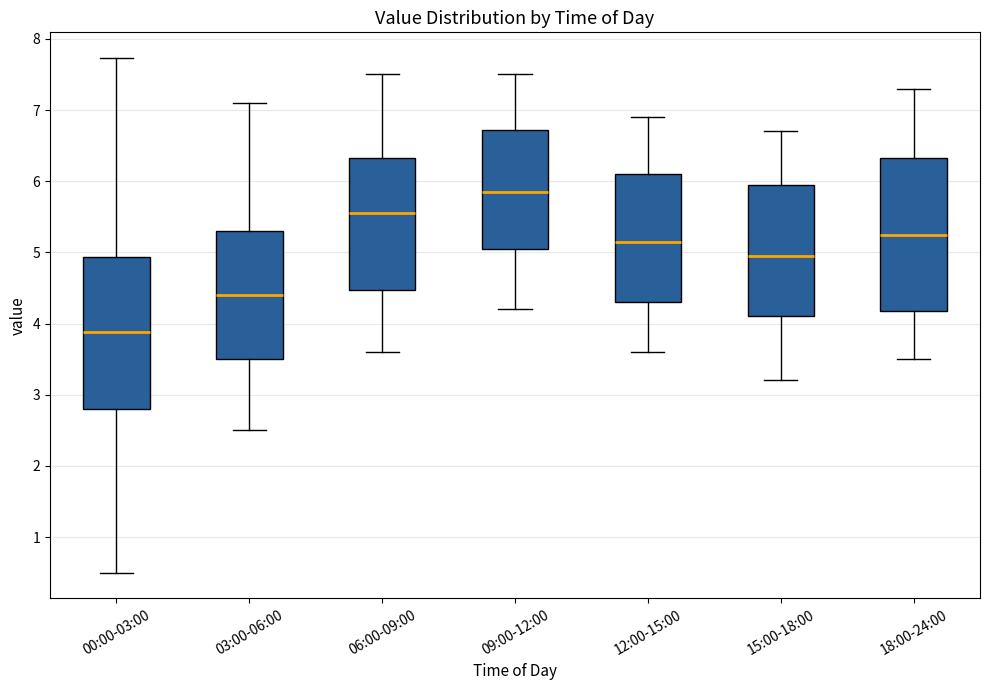

Reading left to right, transcribe this box plot: for each box, give where its median line is, the range the box spans, and where its two whiskers end, as read against the y-axis. The values are not printed on the chart, so give them approximately, as read against the axis.

00:00-03:00: median 3.9, box 2.8 to 4.9, whiskers 0.5 to 7.7
03:00-06:00: median 4.4, box 3.5 to 5.3, whiskers 2.5 to 7.1
06:00-09:00: median 5.6, box 4.5 to 6.3, whiskers 3.6 to 7.5
09:00-12:00: median 5.9, box 5.1 to 6.7, whiskers 4.2 to 7.5
12:00-15:00: median 5.2, box 4.3 to 6.1, whiskers 3.6 to 6.9
15:00-18:00: median 5.0, box 4.1 to 6.0, whiskers 3.2 to 6.7
18:00-24:00: median 5.3, box 4.2 to 6.3, whiskers 3.5 to 7.3